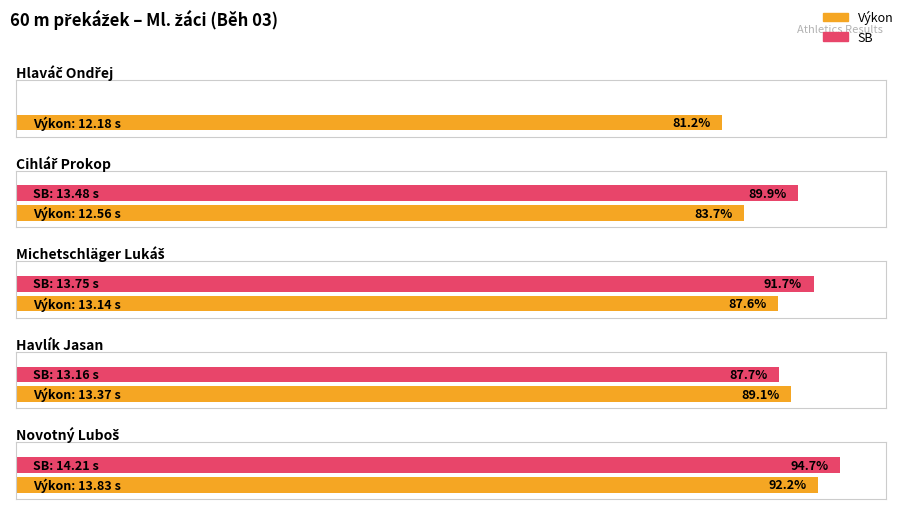

Reading left to right, transcribe all the data shown in this chart.

Výkon: Hlaváč Ondřej=12.2	Cihlář Prokop=12.6	Michetschläger Lukáš=13.1	Havlík Jasan=13.4	Novotný Luboš=13.8
SB: Hlaváč Ondřej=0.0	Cihlář Prokop=13.5	Michetschläger Lukáš=13.8	Havlík Jasan=13.2	Novotný Luboš=14.2